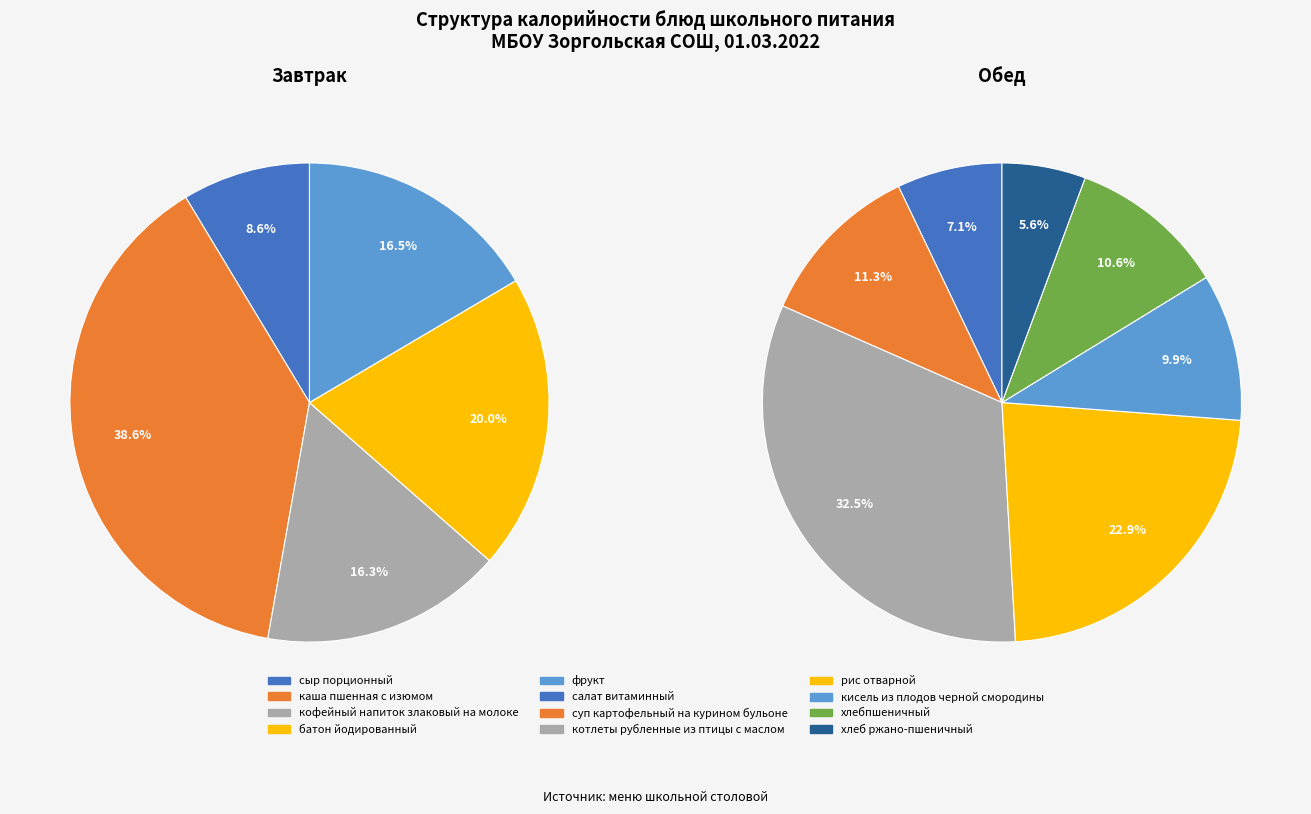

What is the ratio of the value at батон йодированный to the value at сыр порционный?

2.3